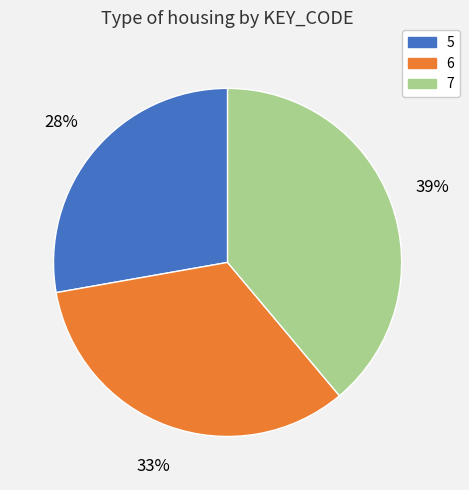

To the nearest percent, what portion does 5 represent?

28%